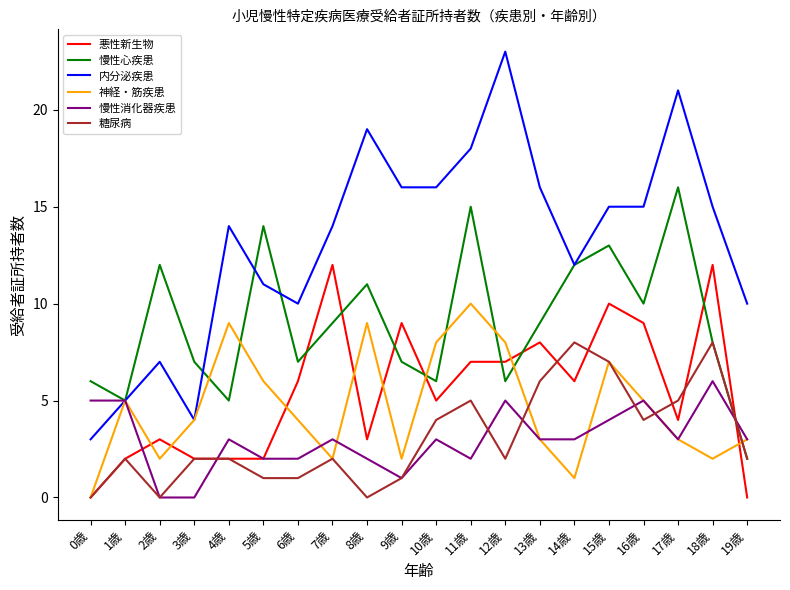

Which series has the largest range (max minus min)?

内分泌疾患